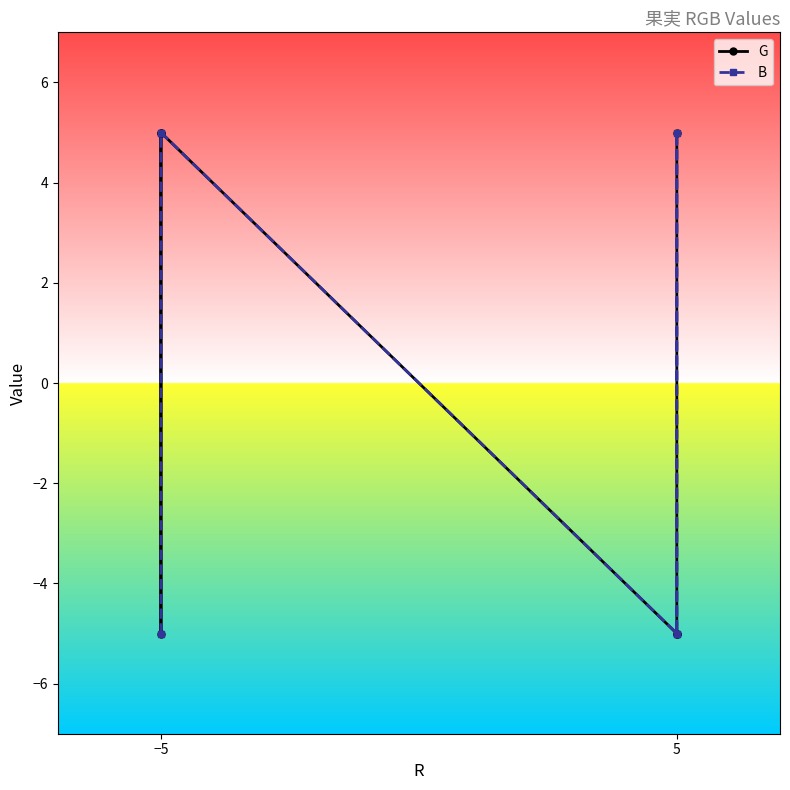

List the series in order of their peak value, highest first.

G, B